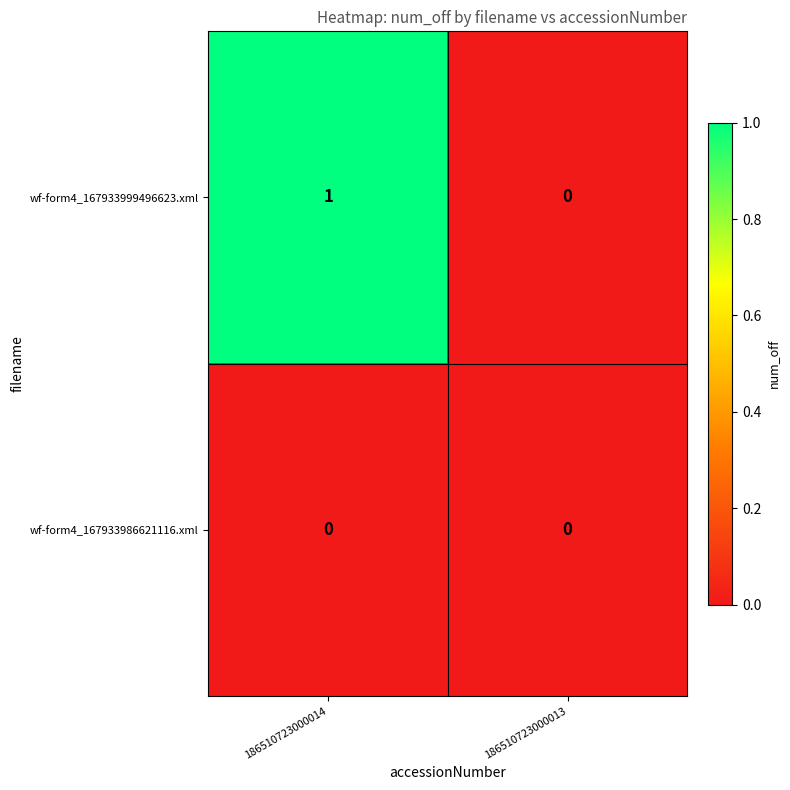

How many data points does each series have?

2